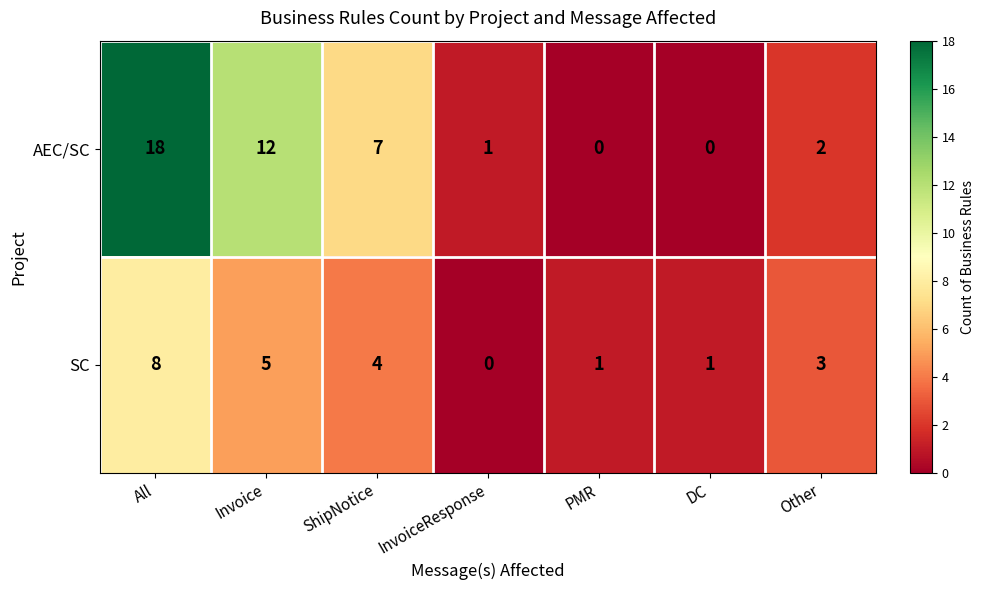

Which series has the largest total across all categories?

AEC/SC